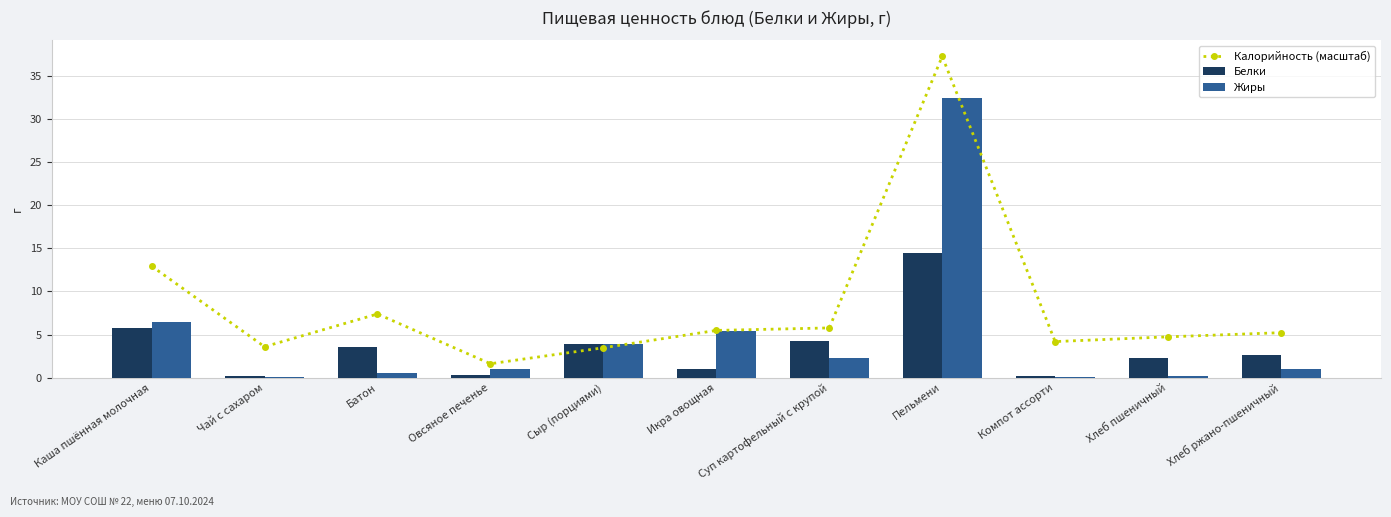

Which series changed the most between Пельмени and Хлеб пшеничный?

Калорийность (масштаб)